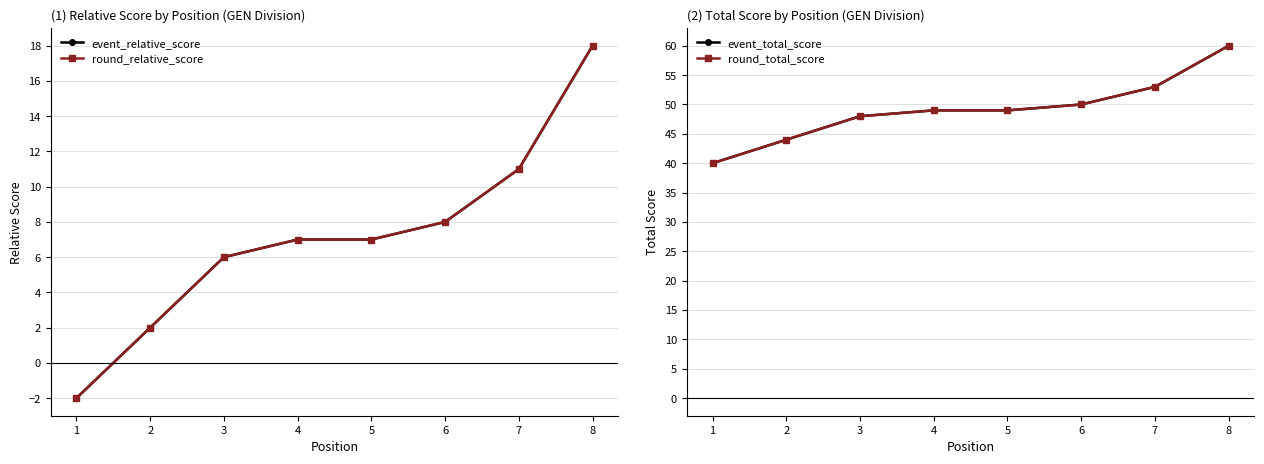

Rank the categories by round_total_score value from highest to lowest.

8, 7, 6, 4, 5, 3, 2, 1